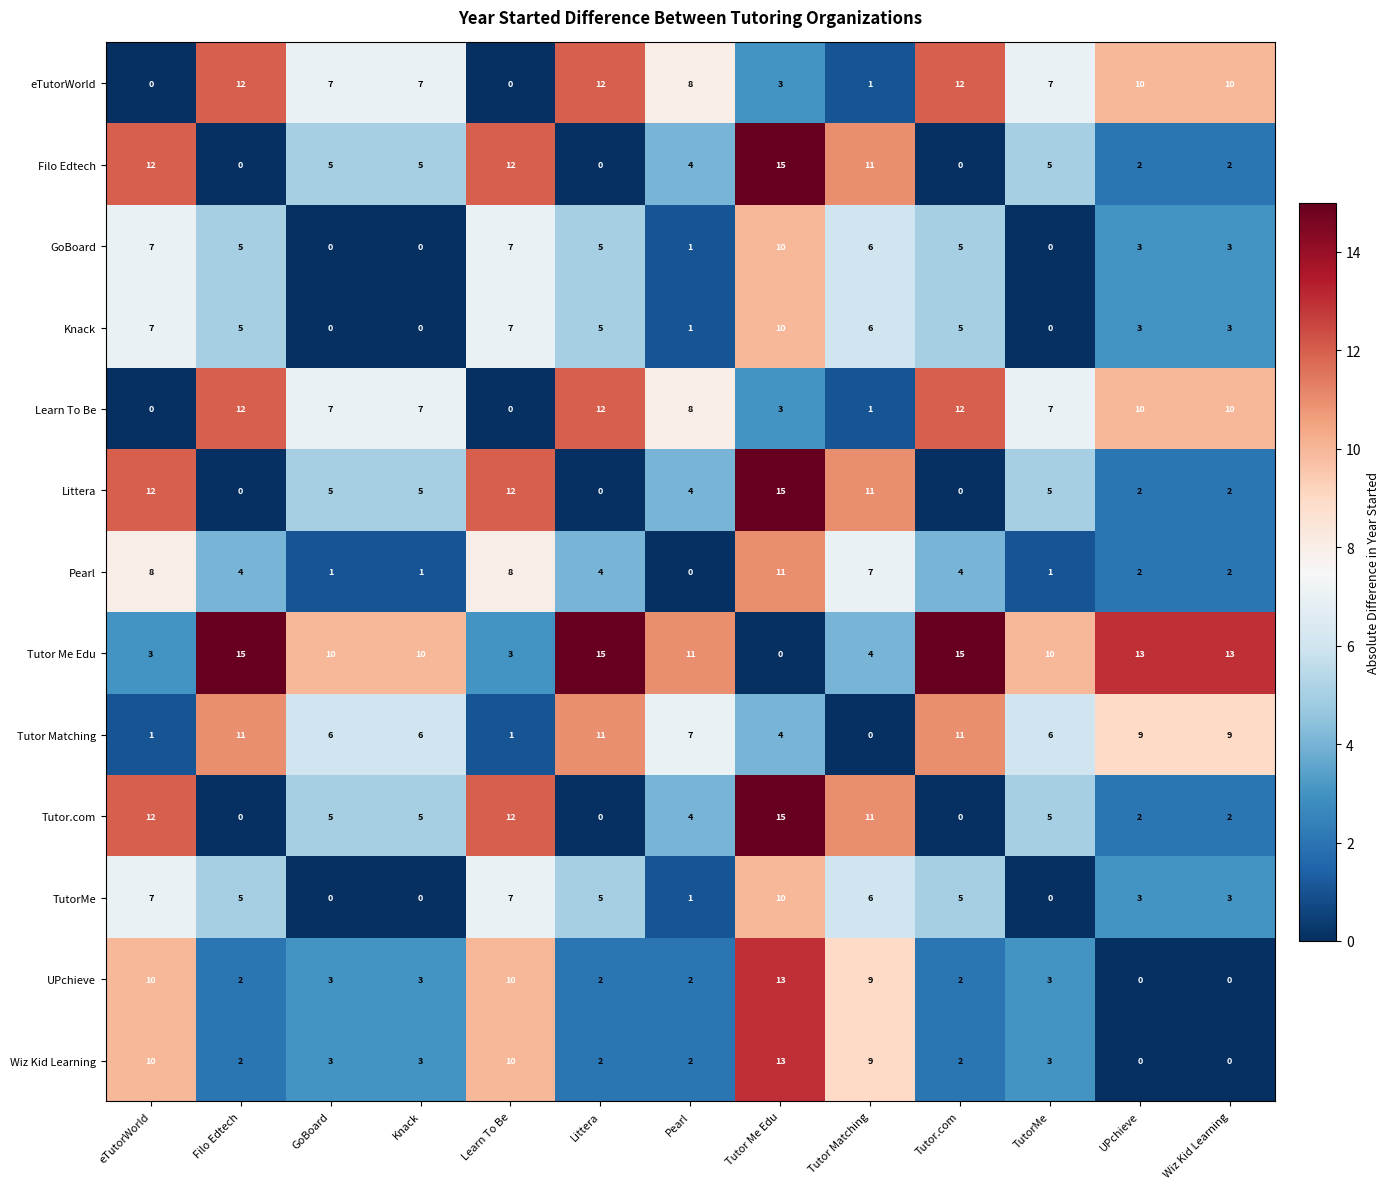

At which category is the sum across all series the highest?

Tutor Me Edu